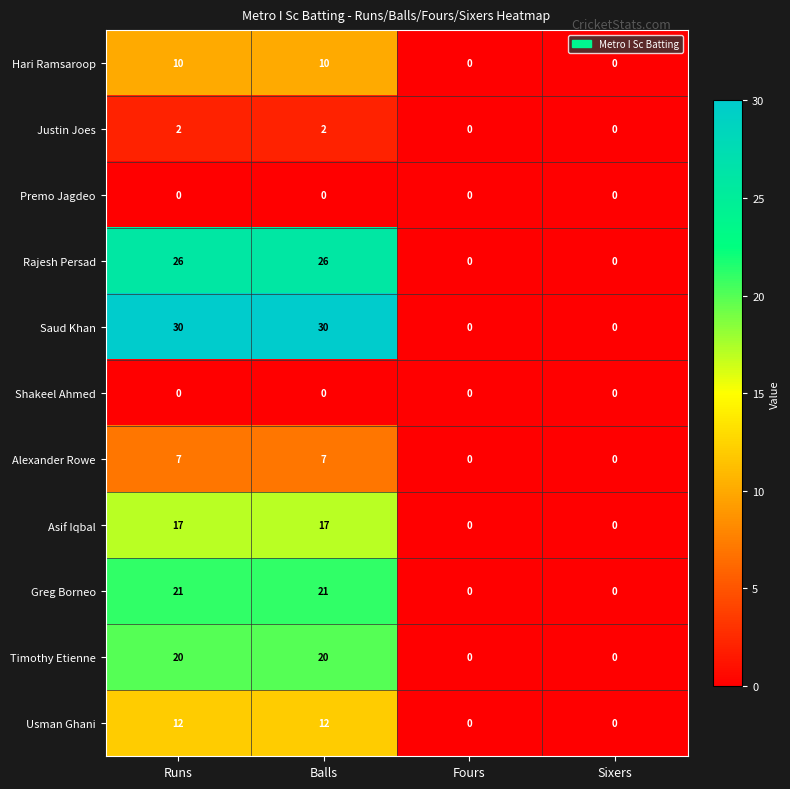

Which series has the widest spread of values?

Saud Khan